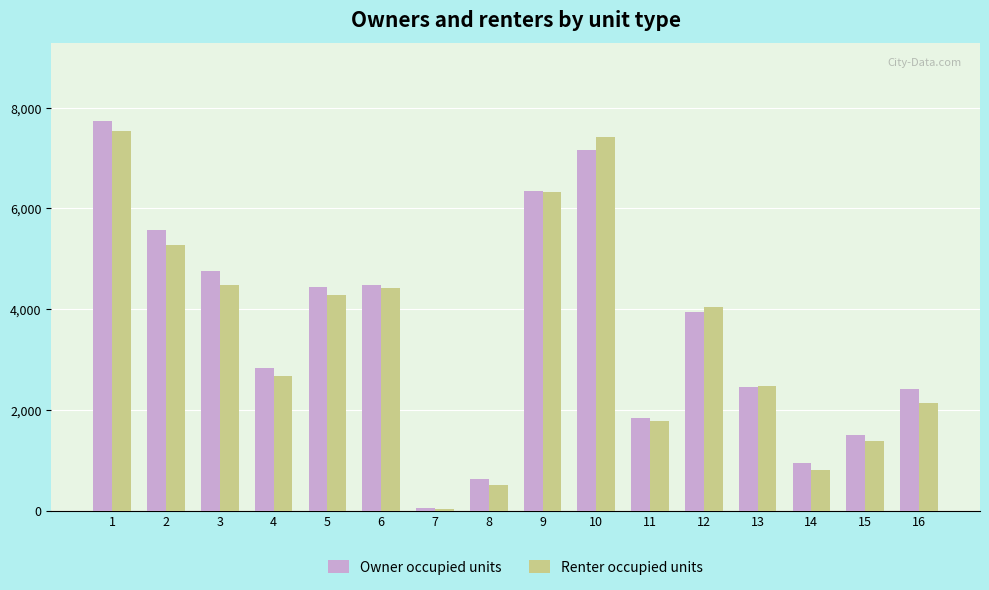

What is the sum of the Renter occupied units values at 12 and 15?

5431